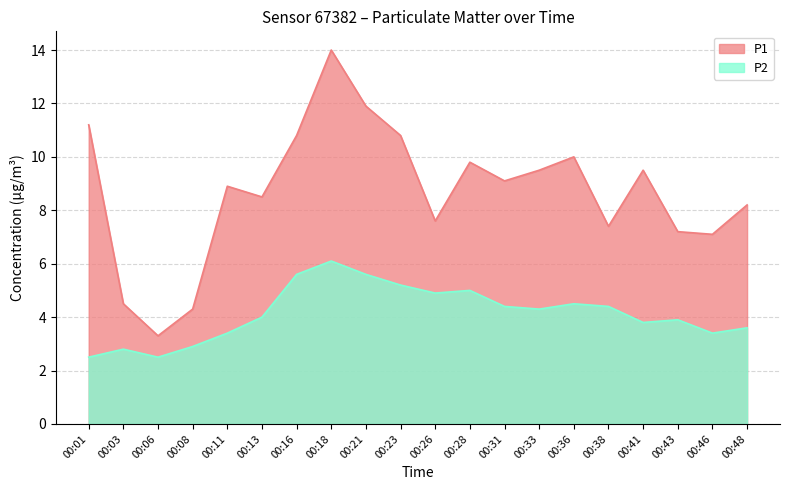

At which category does P1 reach its first local valley?

00:06